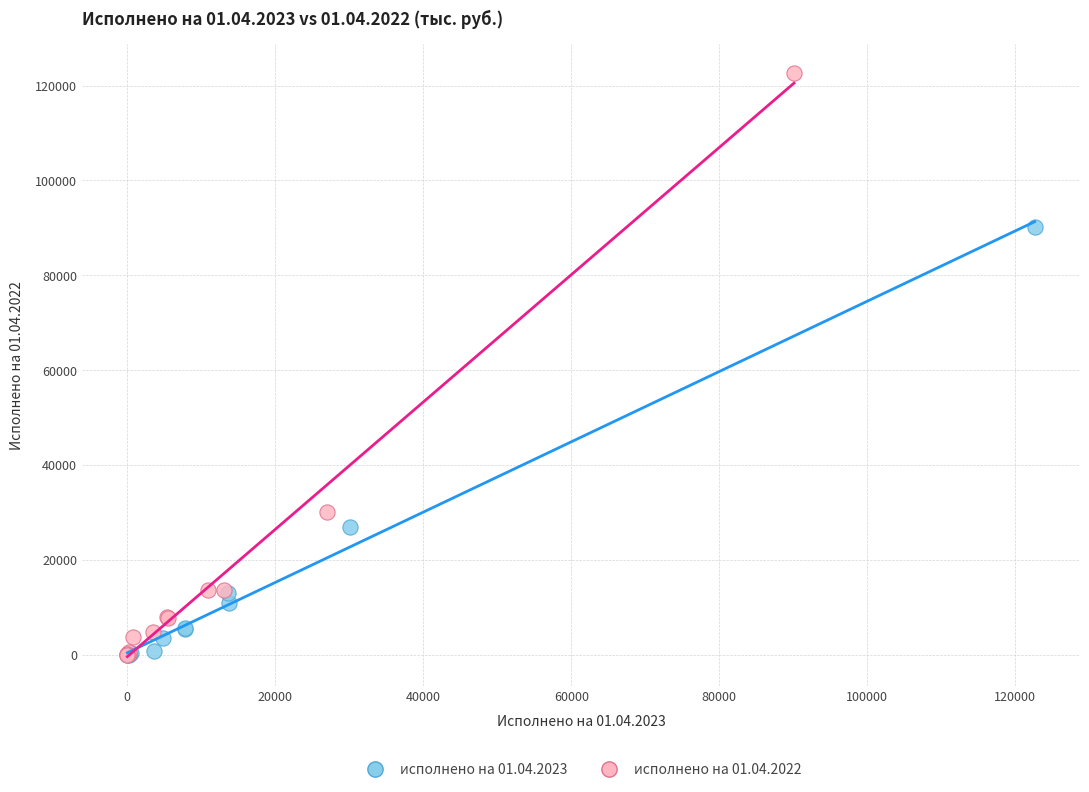

Which series has the widest spread of Y values?

исполнено на 01.04.2022